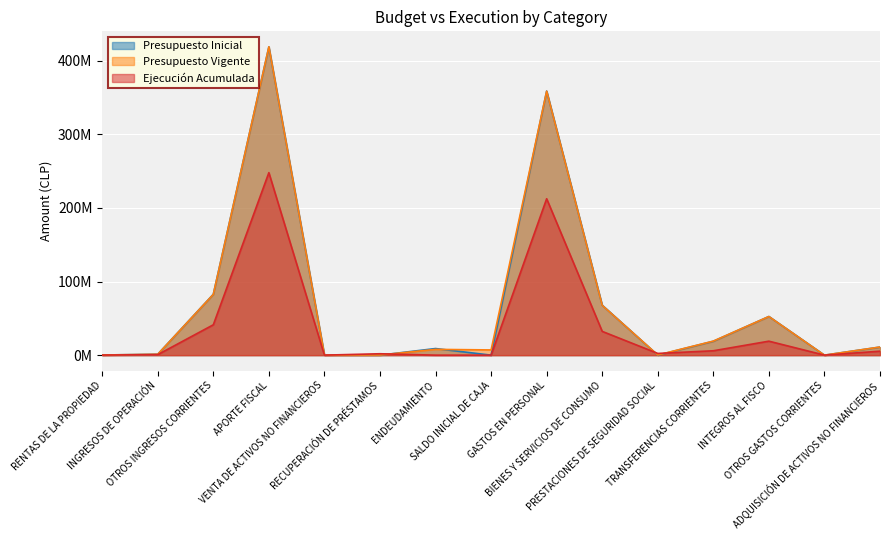

At which category is the sum across all series the highest?

APORTE FISCAL